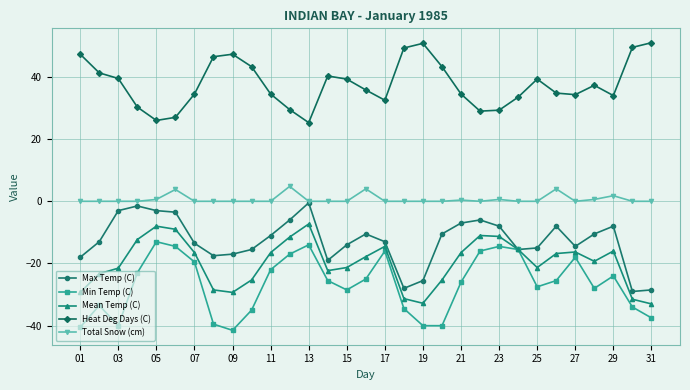

True or false: Heat Deg Days (C) has more than 2 points higher than both neighbors.

True